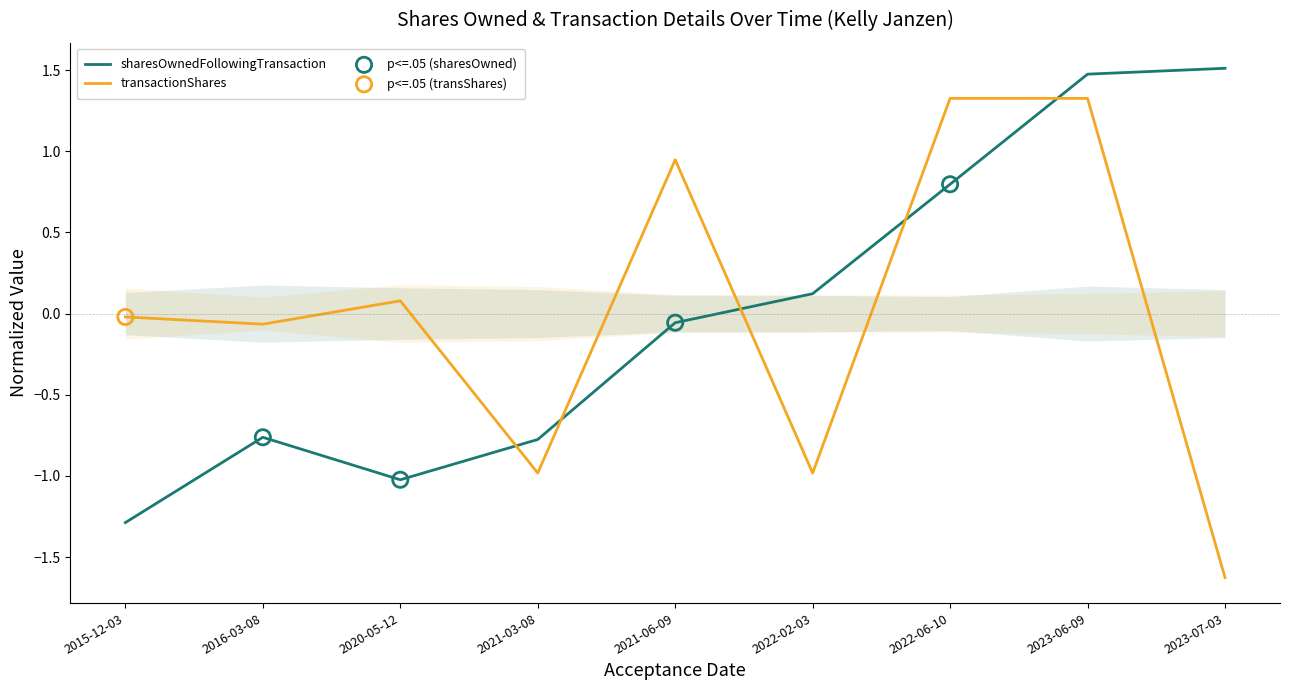

What are all the series names shown in the legend?

sharesOwnedFollowingTransaction, transactionShares